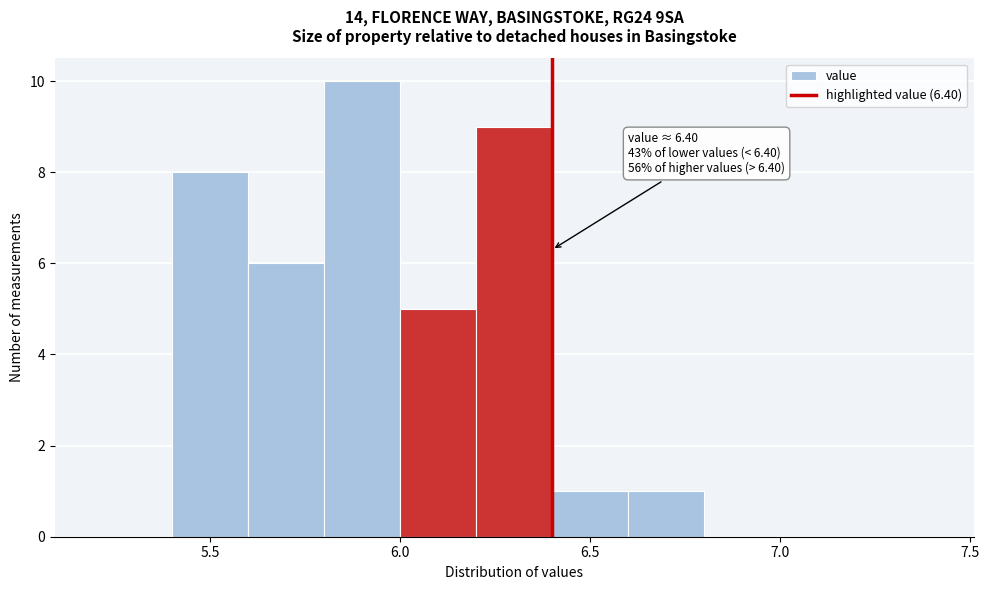

Over which range of the x-axis is the bar tallest?

5.8 to 6.0